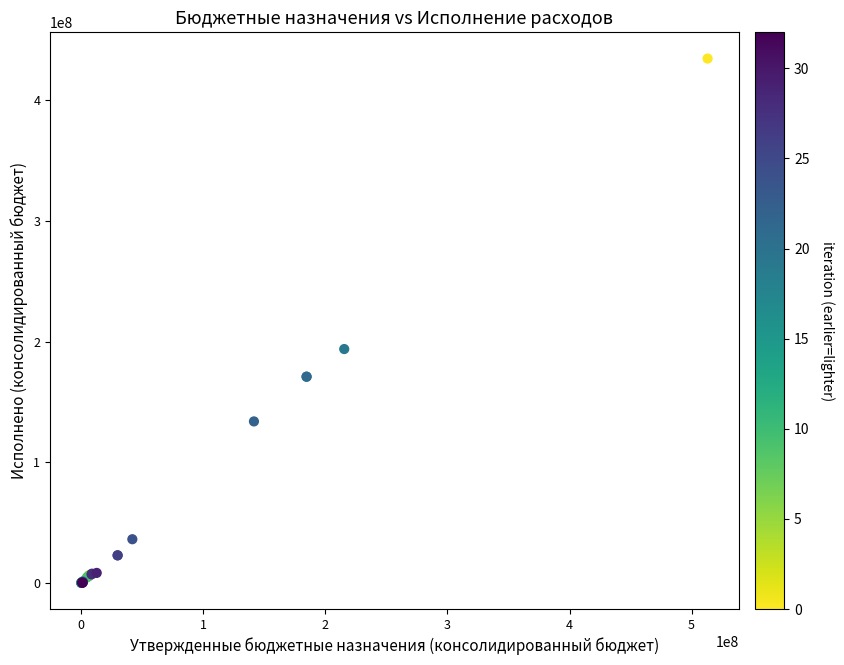

What Y value in the scatter plot is closest to 217272124?

193744984.8